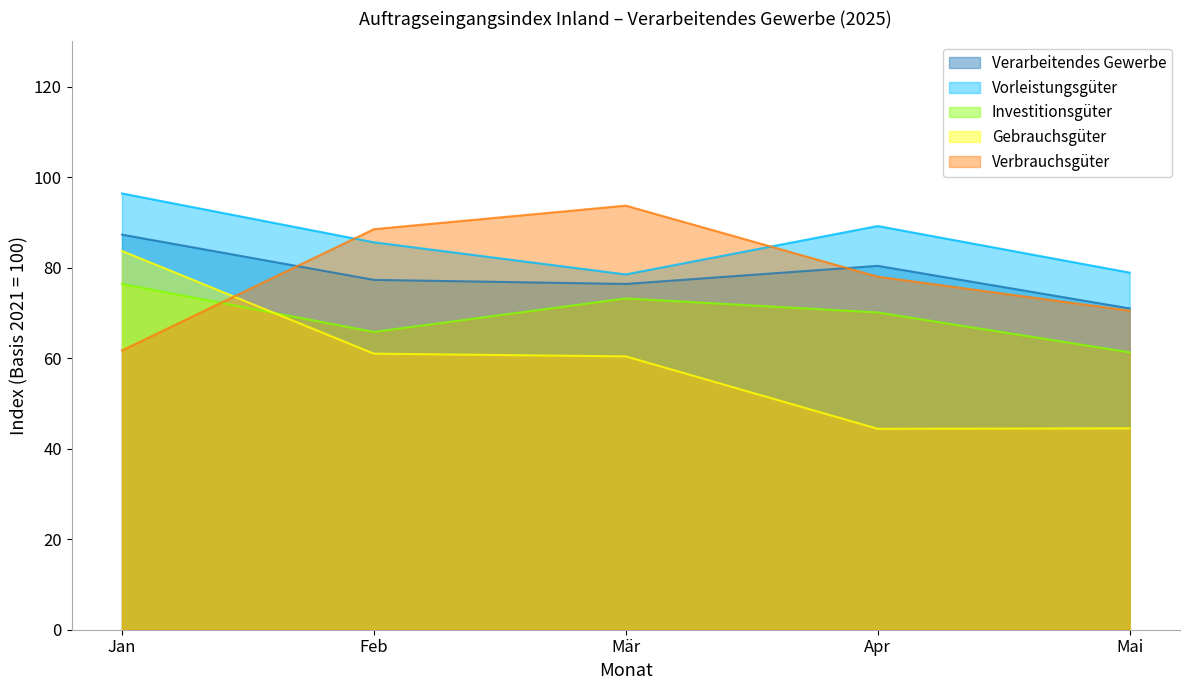

After their last crossing, which series has the higher values: Investitionsgüter or Gebrauchsgüter?

Investitionsgüter